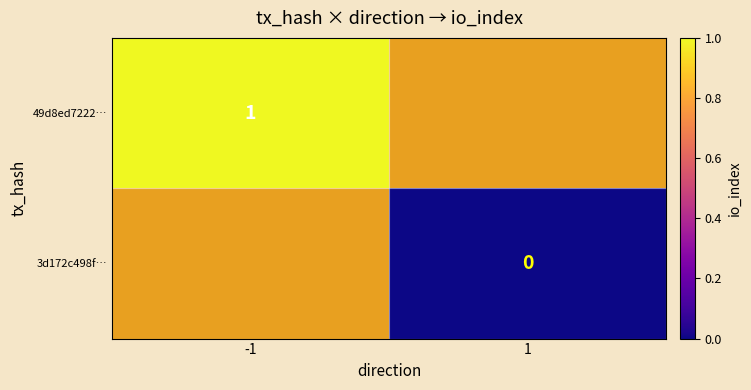

Between 1 and -1, which is larger?

-1